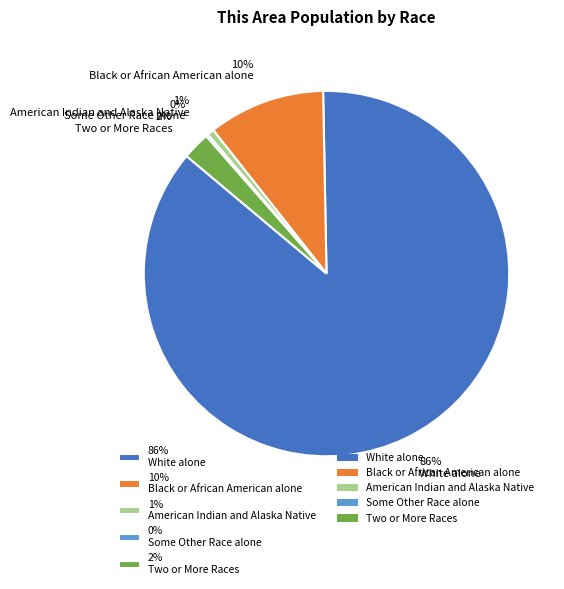

True or false: 2% Two or More Races accounts for 17% of the total.

False